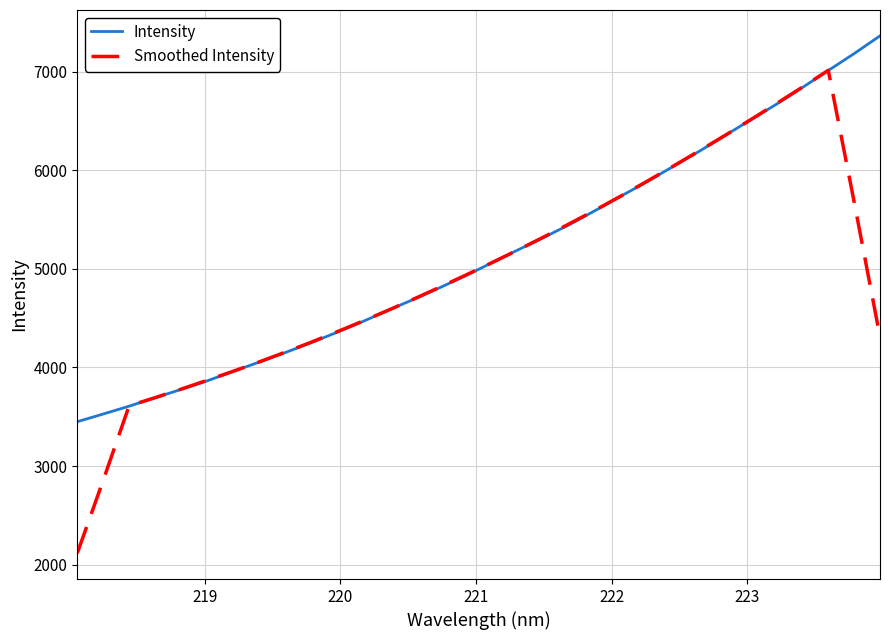

What is the minimum value for Smoothed Intensity?

2117.1